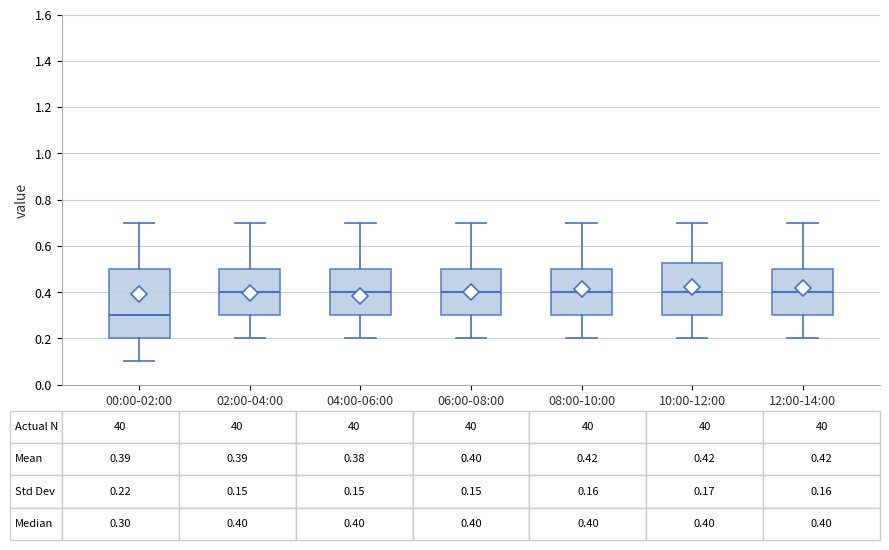

Which box is the tallest, from its lower edge to its upper edge?

00:00-02:00